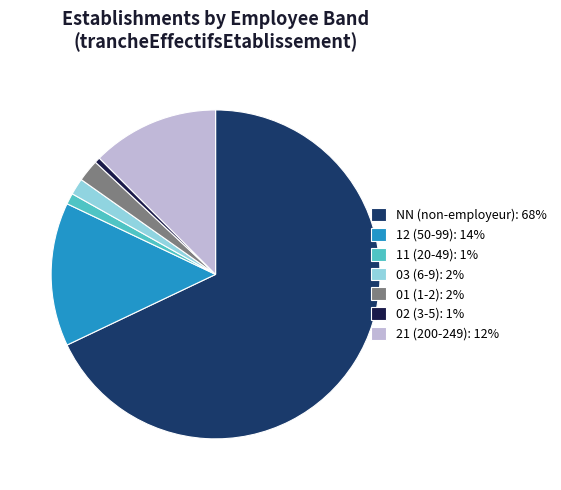

True or false: 03 (6-9): 2% accounts for 2% of the total.

True